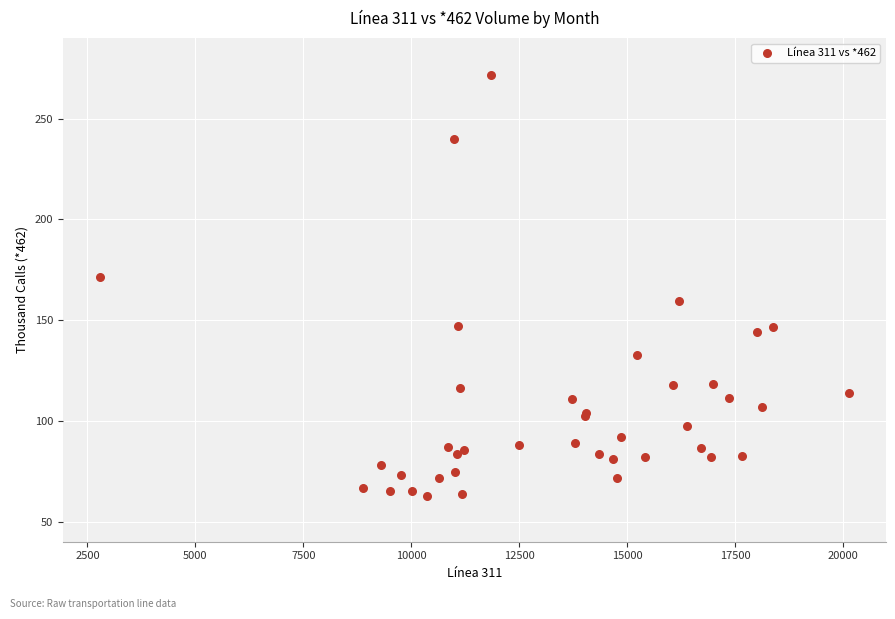

What Y value in the scatter plot is closest to 167?

171.5